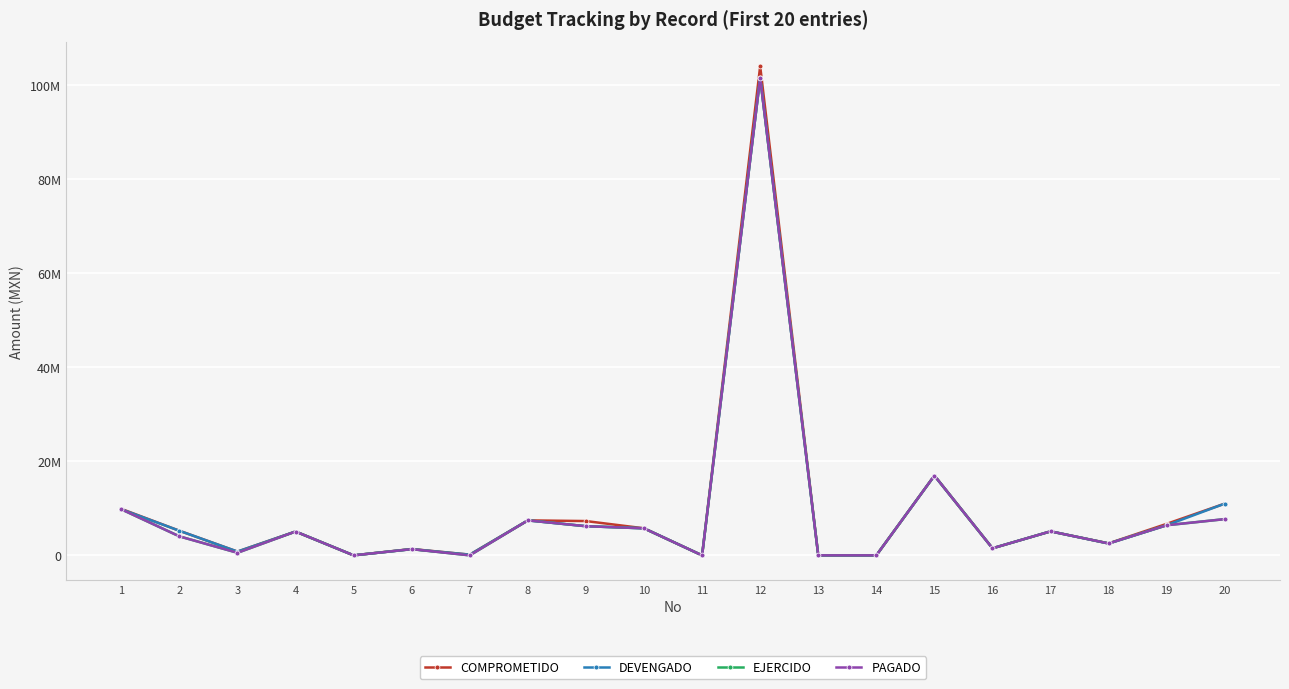

What is the sum of all PAGADO values?

181838504.9